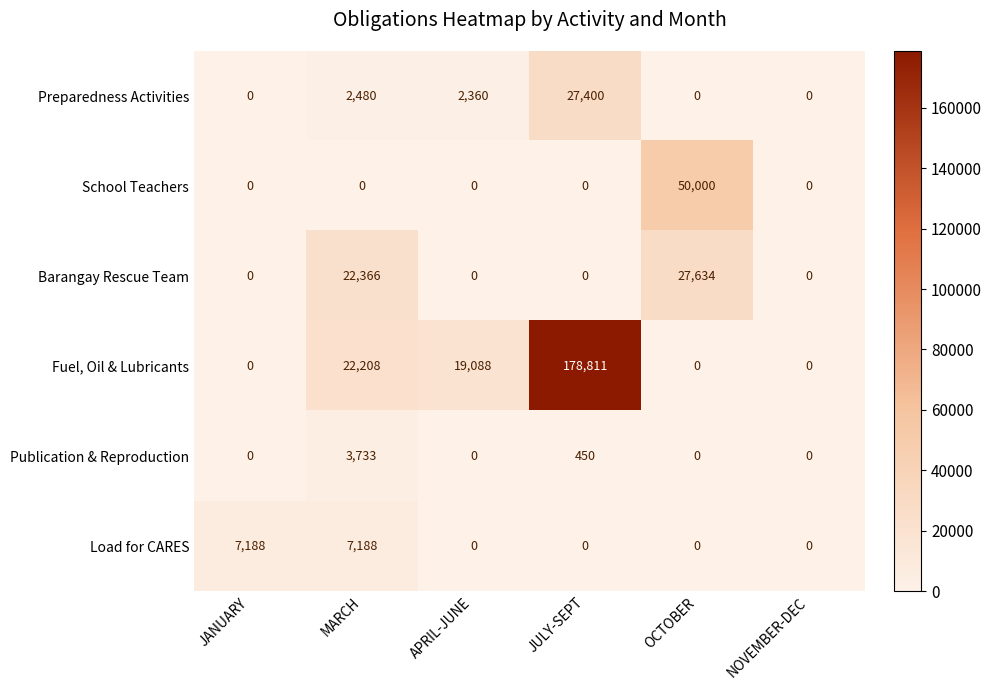

The value of Barangay Rescue Team at NOVEMBER-DEC is 0. True or false?

True